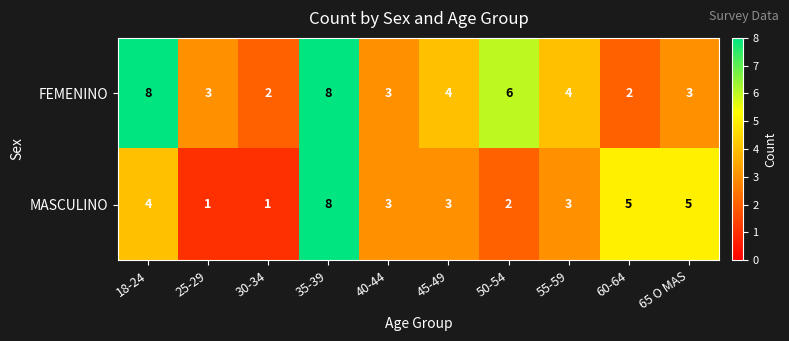

Which series has the largest range (max minus min)?

MASCULINO